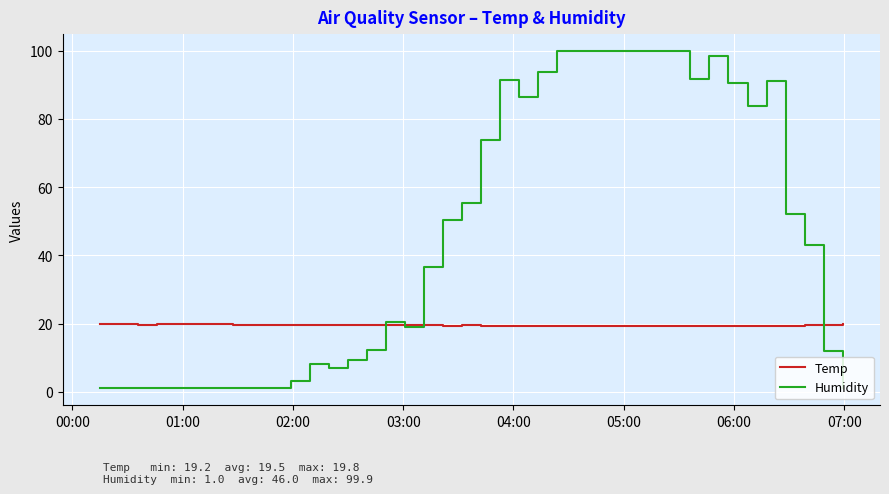

Does the chart have visible grid lines?

Yes